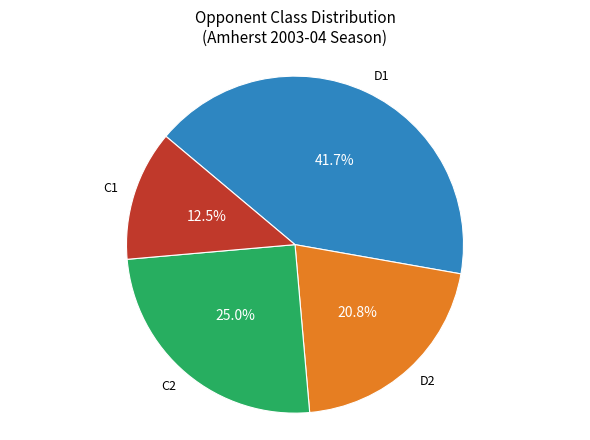

How many segments does this pie chart have?

4